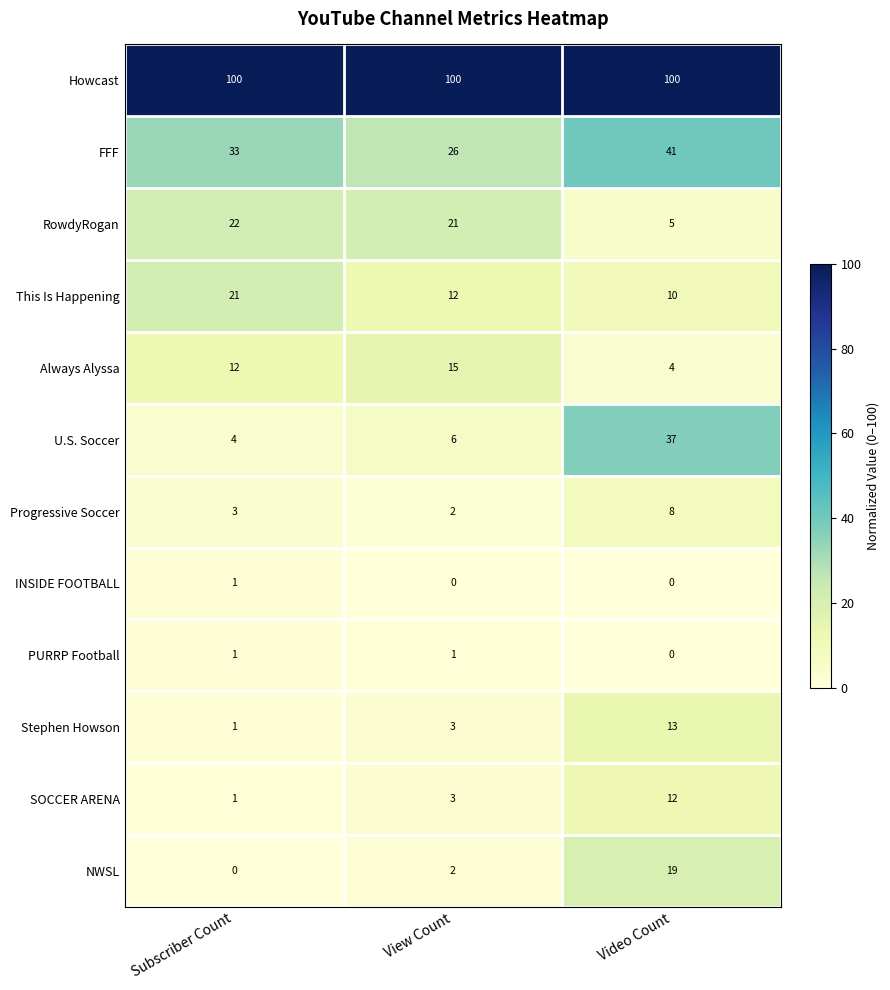

Is the value of SOCCER ARENA at Video Count greater than the value of RowdyRogan at Subscriber Count?

No